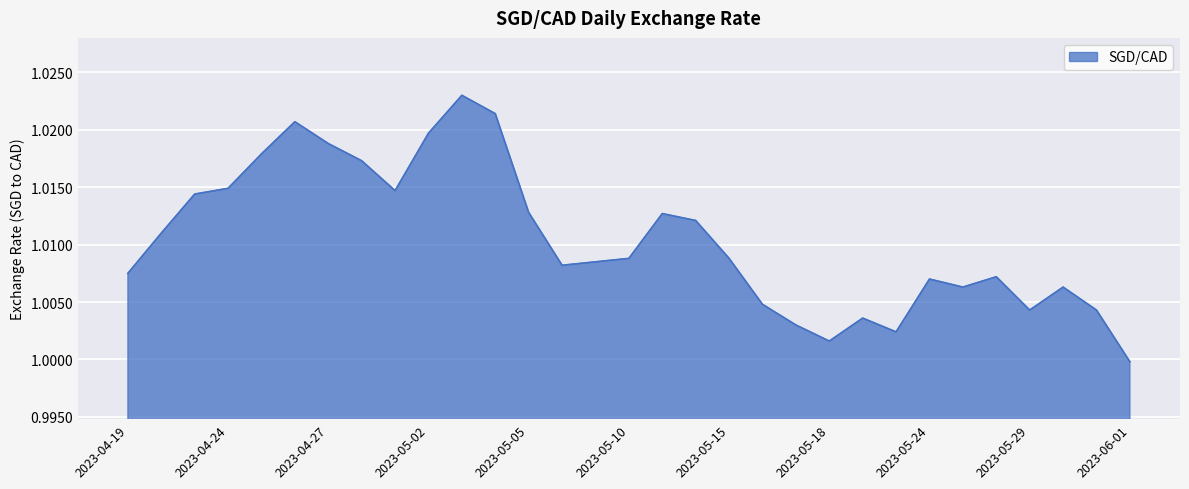

List the labels in order of value, smallest first.

2023-06-01, 2023-05-18, 2023-05-23, 2023-05-17, 2023-05-19, 2023-05-29, 2023-05-31, 2023-05-16, 2023-05-25, 2023-05-30, 2023-05-24, 2023-05-26, 2023-04-19, 2023-05-08, 2023-05-09, 2023-05-10, 2023-05-15, 2023-04-20, 2023-05-12, 2023-05-11, 2023-05-05, 2023-04-21, 2023-05-01, 2023-04-24, 2023-04-28, 2023-04-25, 2023-04-27, 2023-05-02, 2023-04-26, 2023-05-04, 2023-05-03